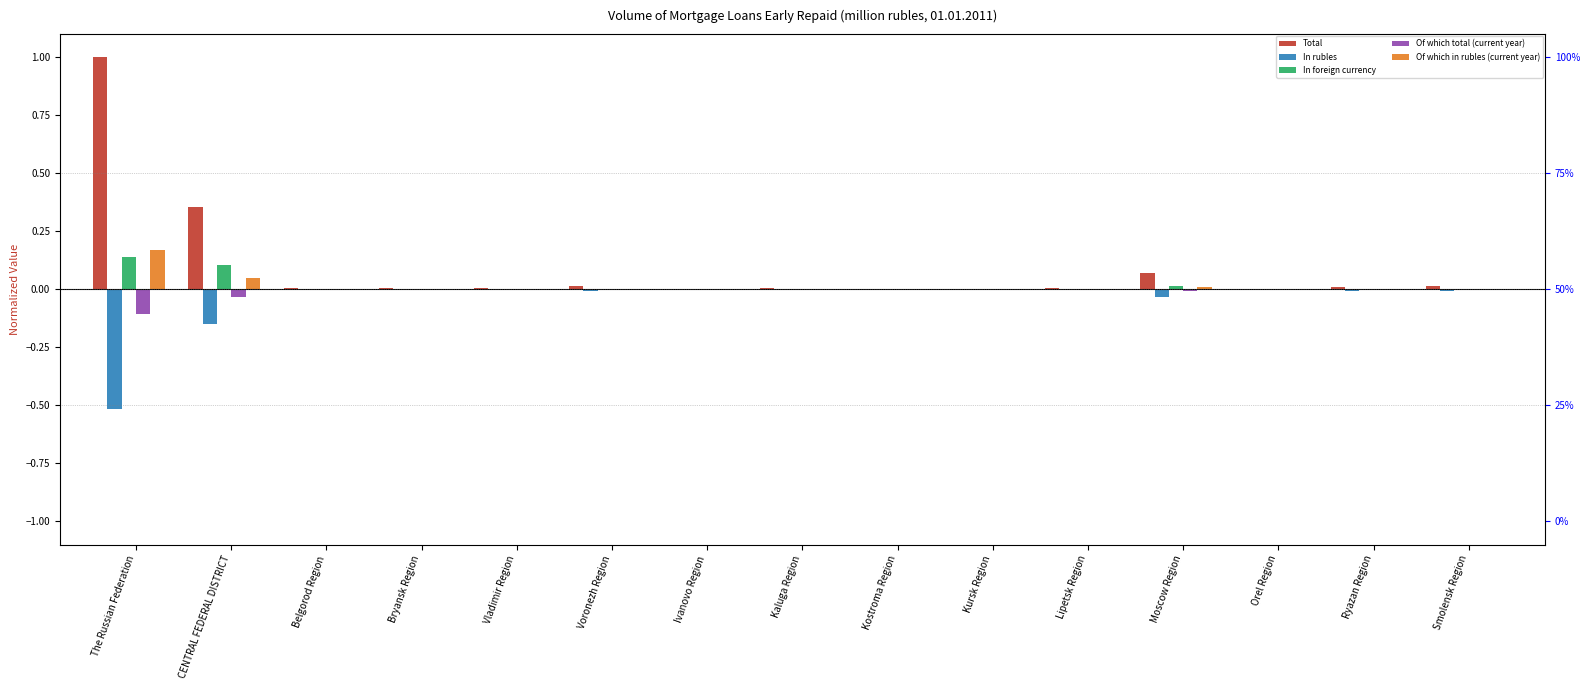

At which label is Total closest to 0?

Orel Region